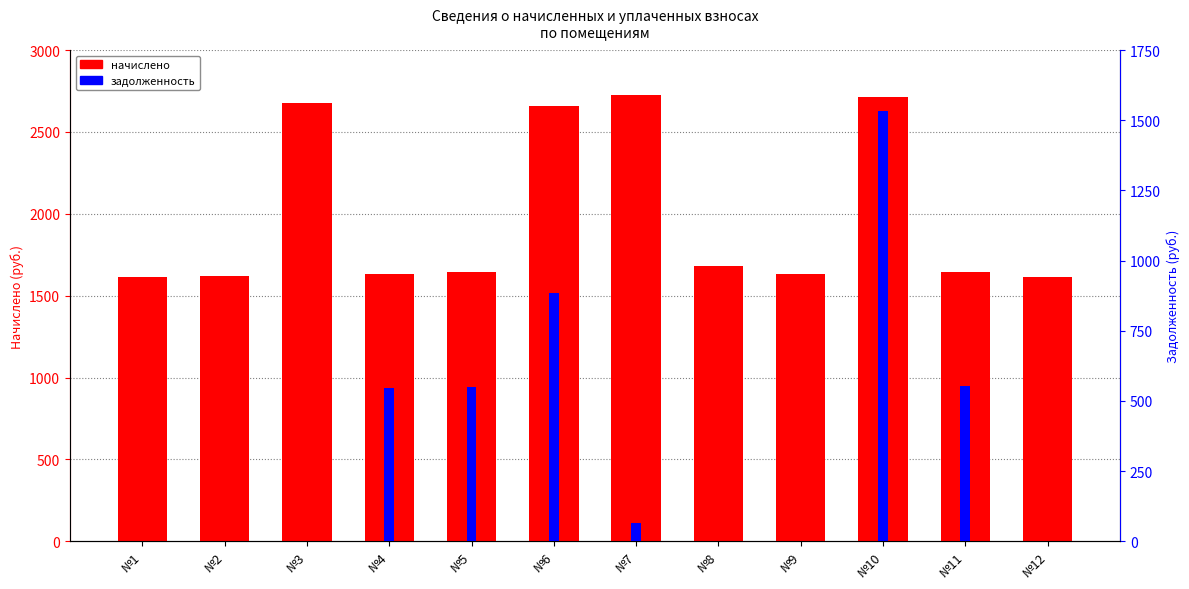

What is the greatest value displayed?

2723.8